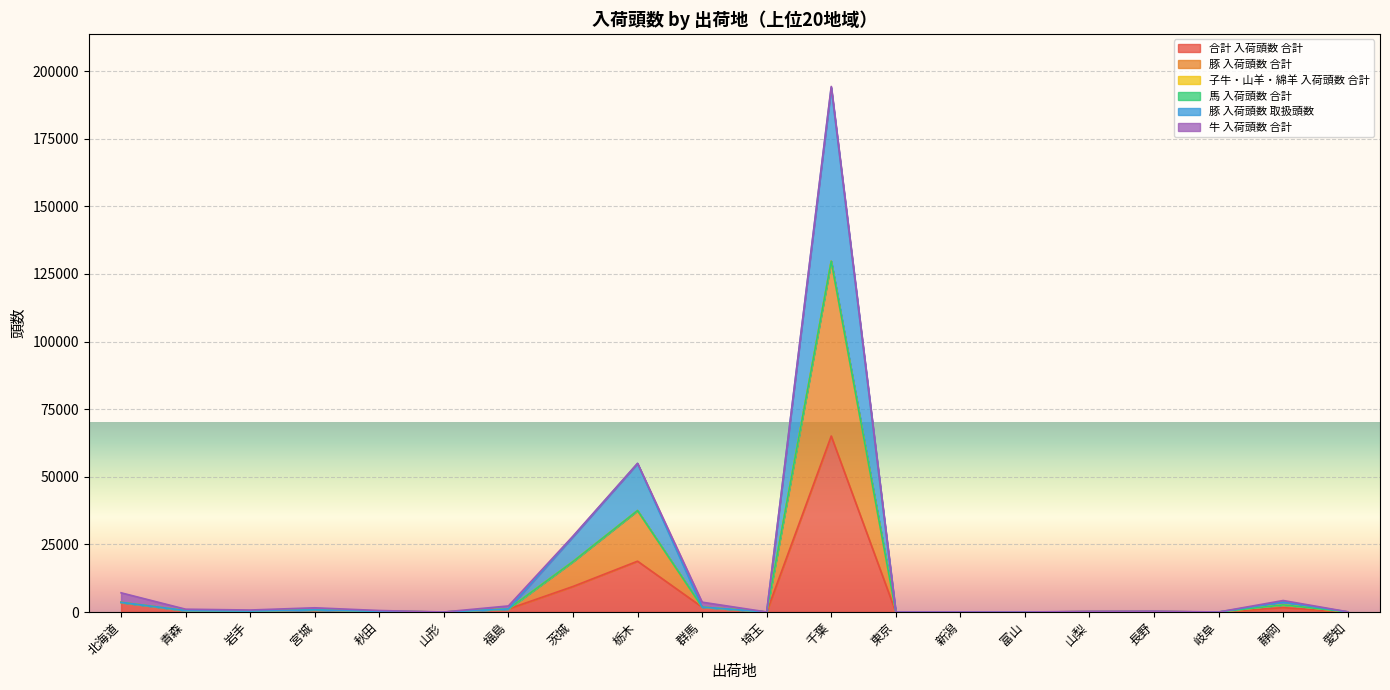

The value of 合計 入荷頭数 合計 at 岐阜 is 2. True or false?

True